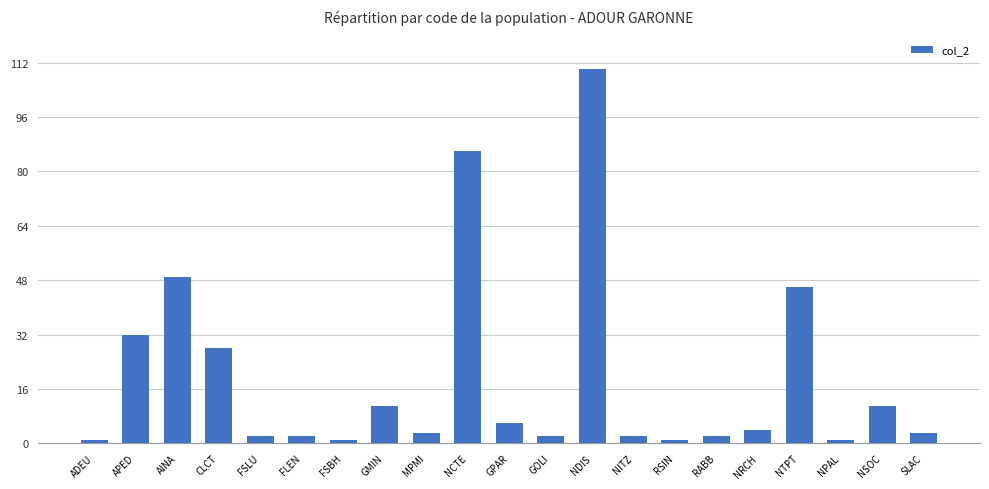

Count the number of data series in this chart.

1